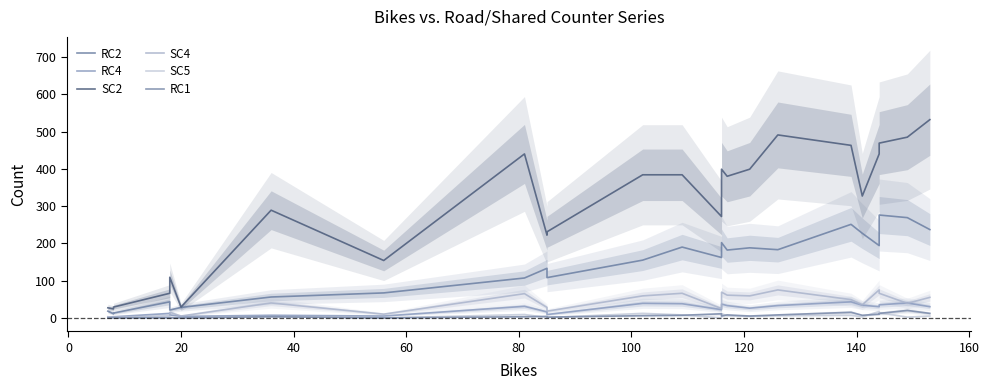

What is the minimum value for SC4?

2